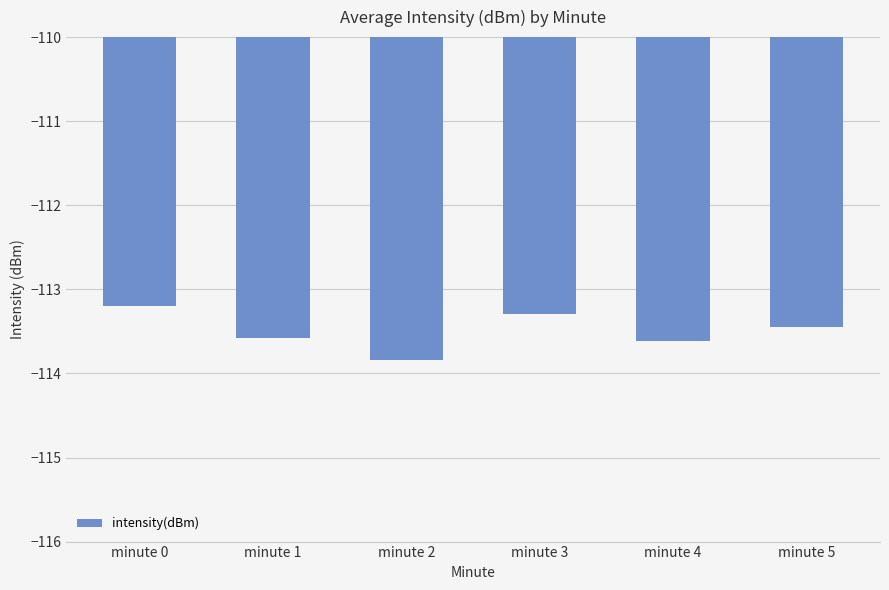

How many distinct data groups are displayed?

1